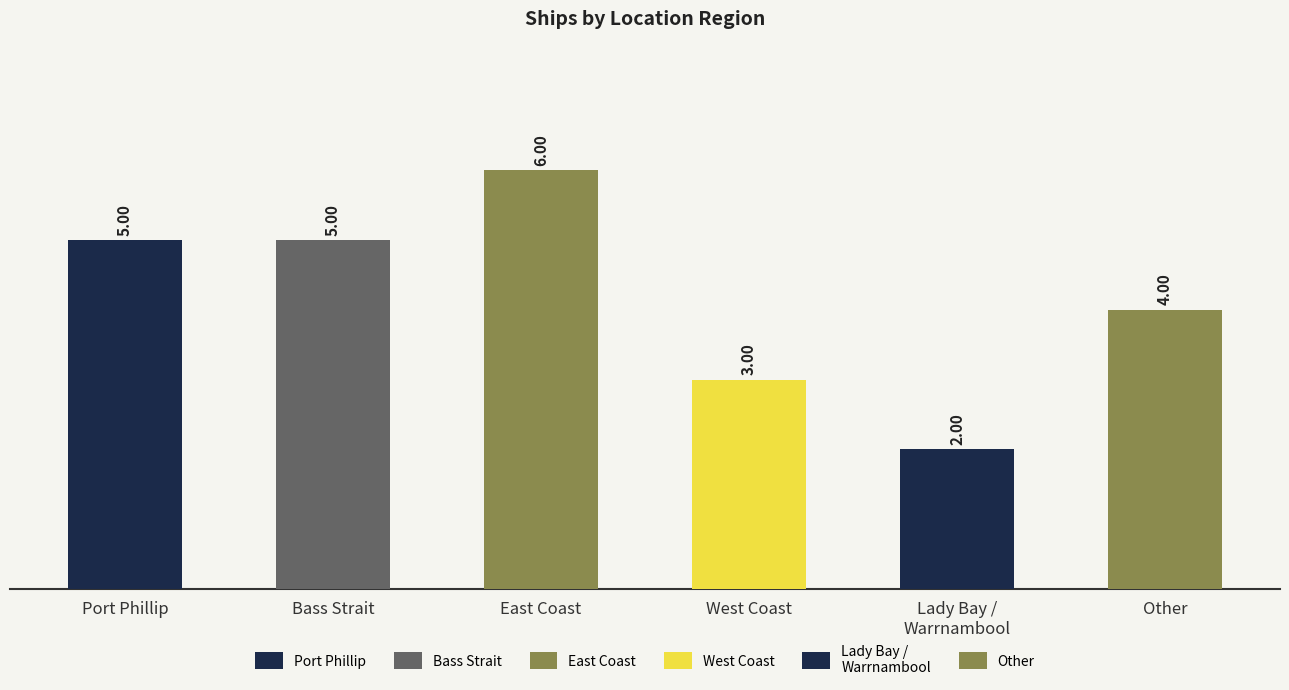

Are the bars grouped side by side (vs. stacked)?

No